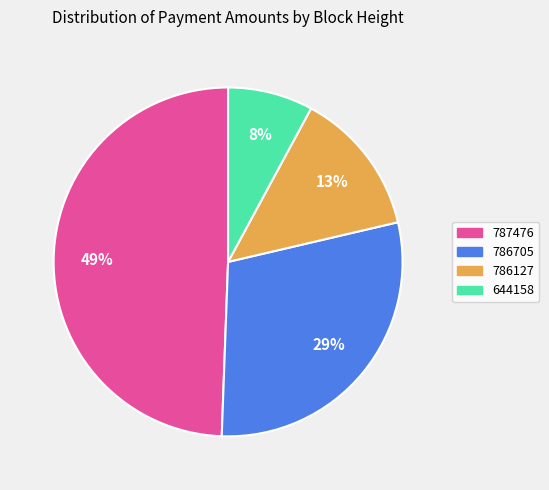

Is 644158 the majority of the pie?

No